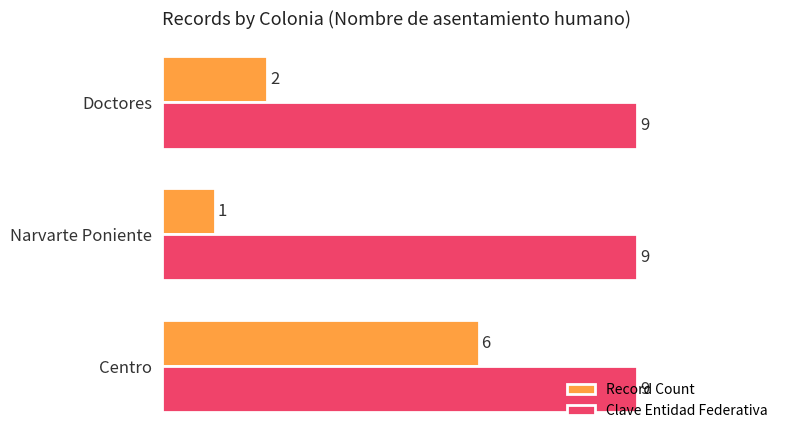

What is the lowest value of the Clave Entidad Federativa series?

9